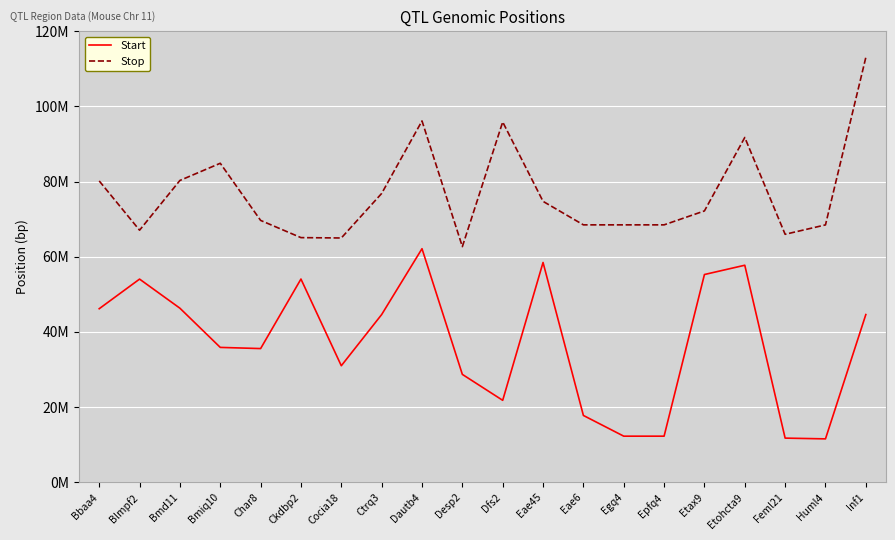

At how many categories does at least one series exceed 56322186?

20